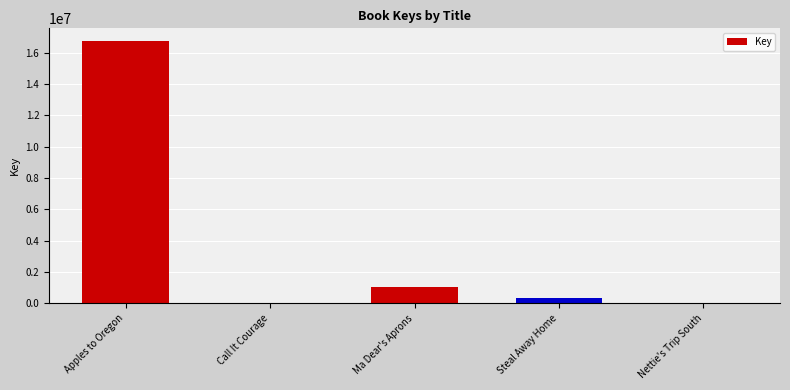

How many distinct data groups are displayed?

1